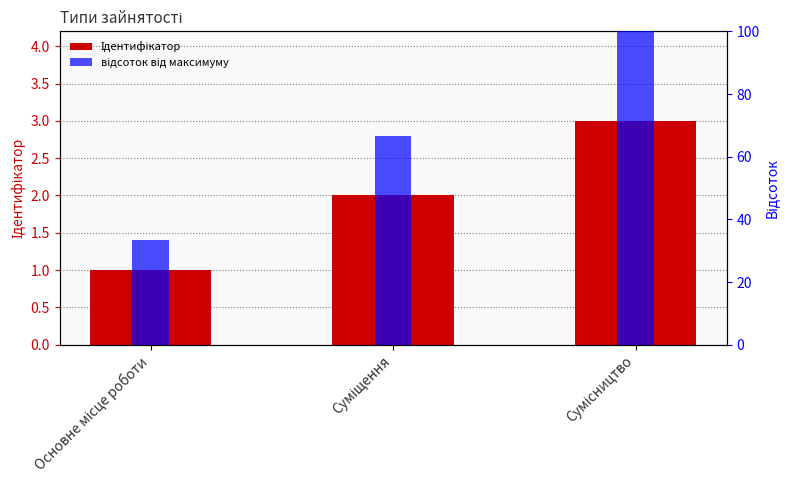

Are the bars grouped side by side (vs. stacked)?

Yes